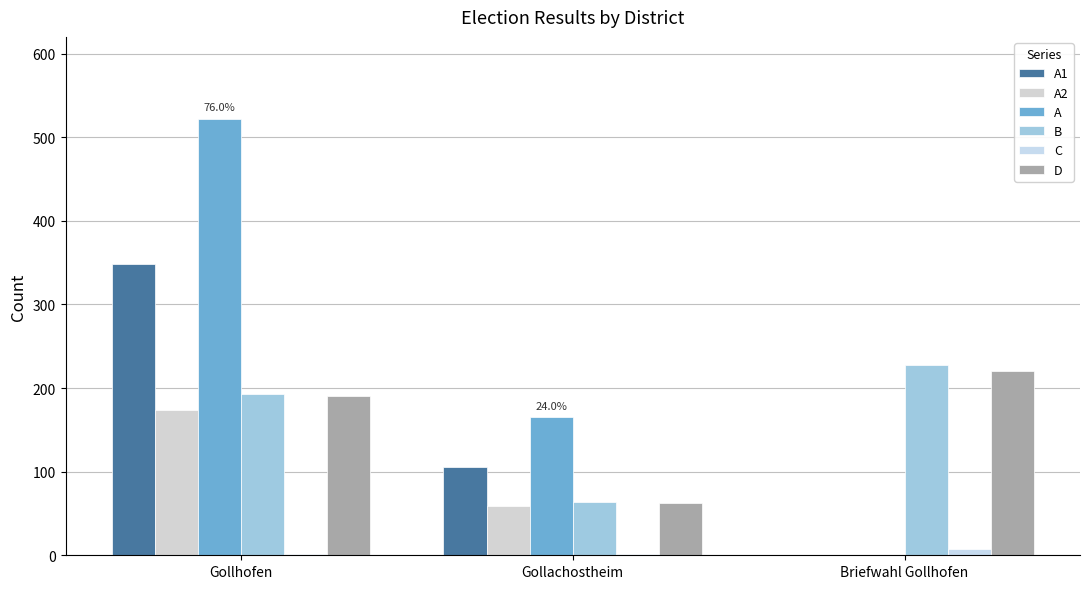

Read the C value at Gollachostheim.

1